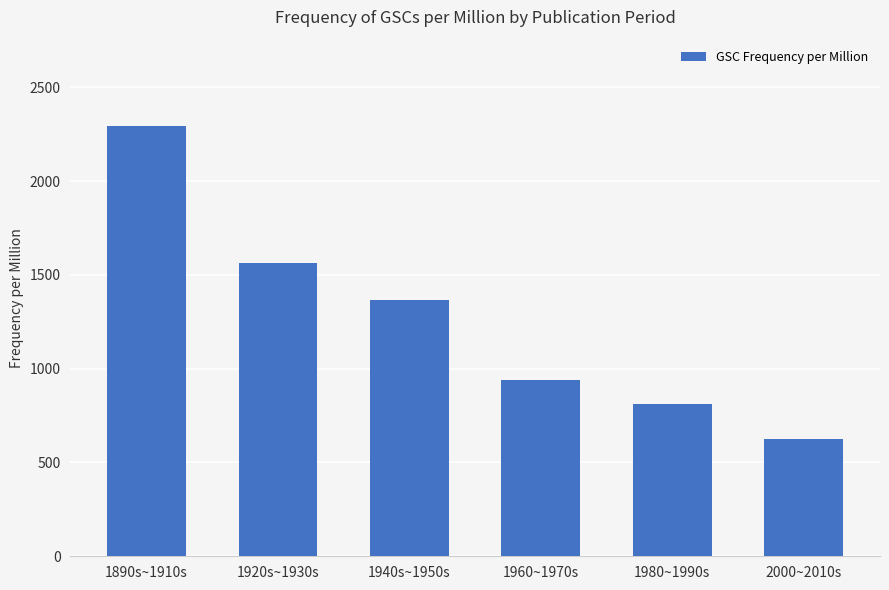

What is the change in value from 1980~1990s to 2000~2010s?

-187.5